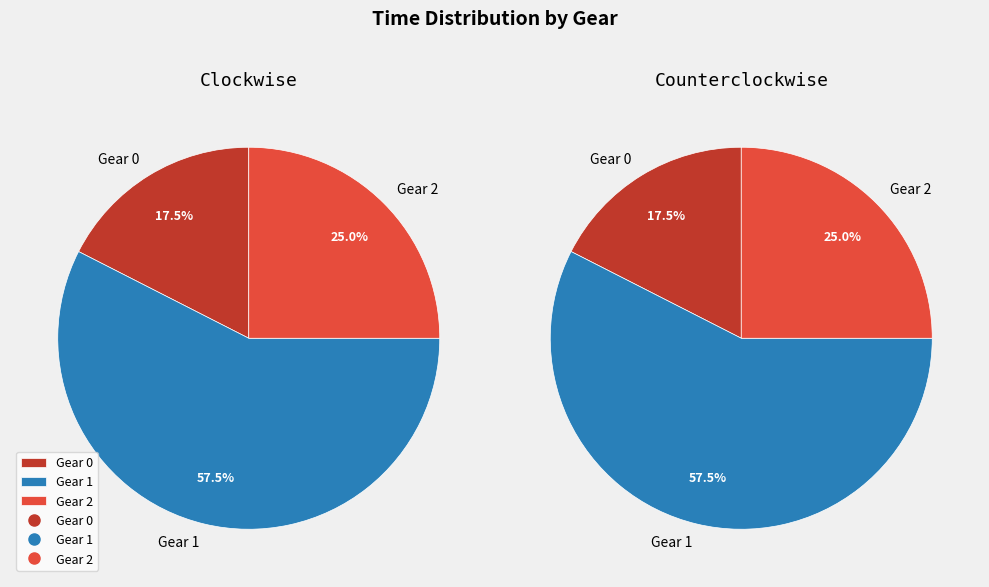

To the nearest percent, what percentage of the pie is Gear 0?

17%